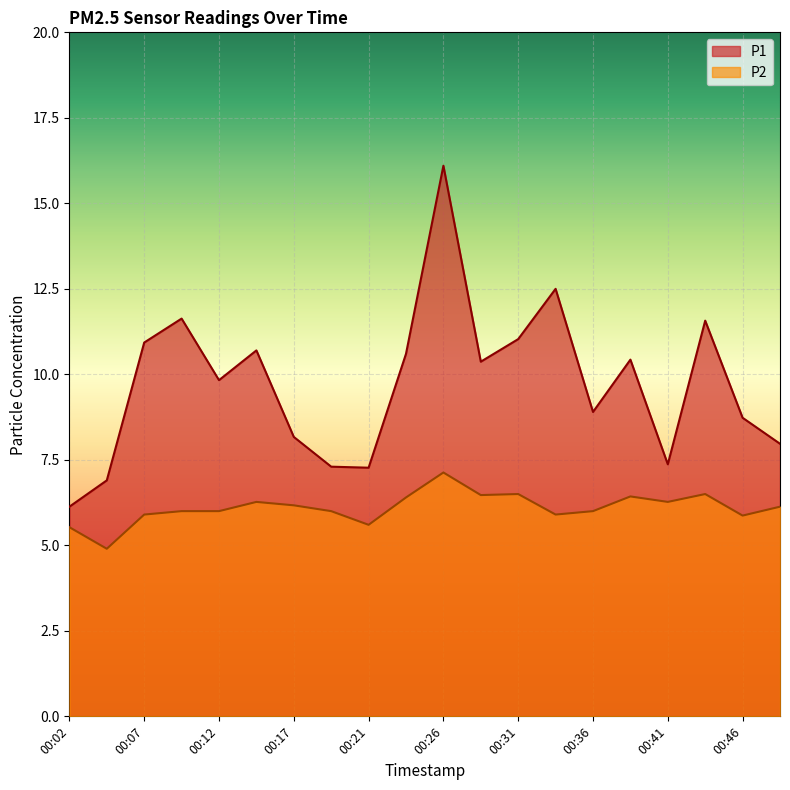

True or false: P1 and P2 cross at least once.

False